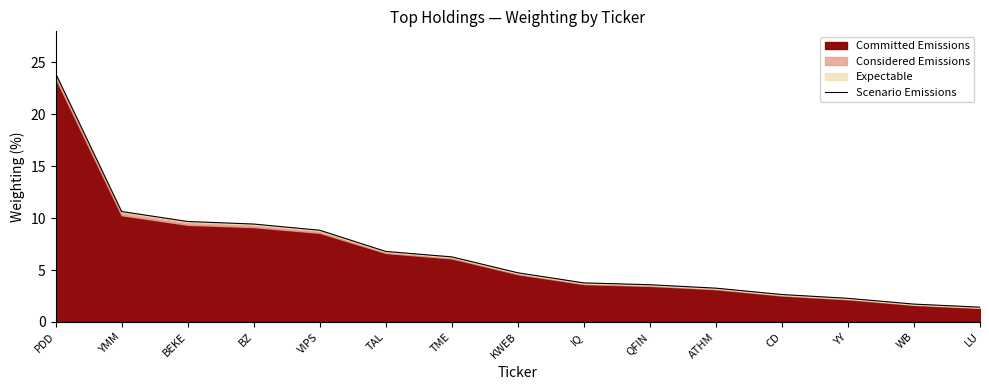

The value at TAL is 6.8. True or false?

True